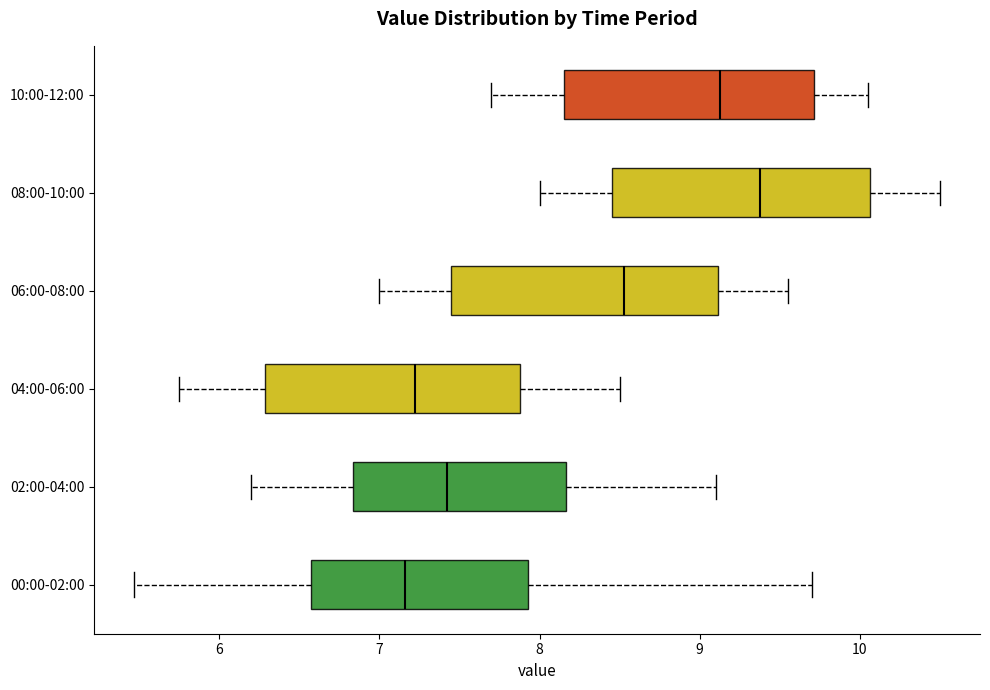

Reading bottom to top, transcribe this box plot: for each box, give where its median line is, the range the box spans, and where its two whiskers end, as read against the x-axis. The values are not printed on the chart, so give them approximately, as read against the axis.

00:00-02:00: median 7.2, box 6.6 to 7.9, whiskers 5.5 to 9.7
02:00-04:00: median 7.4, box 6.8 to 8.2, whiskers 6.2 to 9.1
04:00-06:00: median 7.2, box 6.3 to 7.9, whiskers 5.8 to 8.5
06:00-08:00: median 8.5, box 7.5 to 9.1, whiskers 7.0 to 9.6
08:00-10:00: median 9.4, box 8.5 to 10.1, whiskers 8.0 to 10.5
10:00-12:00: median 9.1, box 8.2 to 9.7, whiskers 7.7 to 10.1